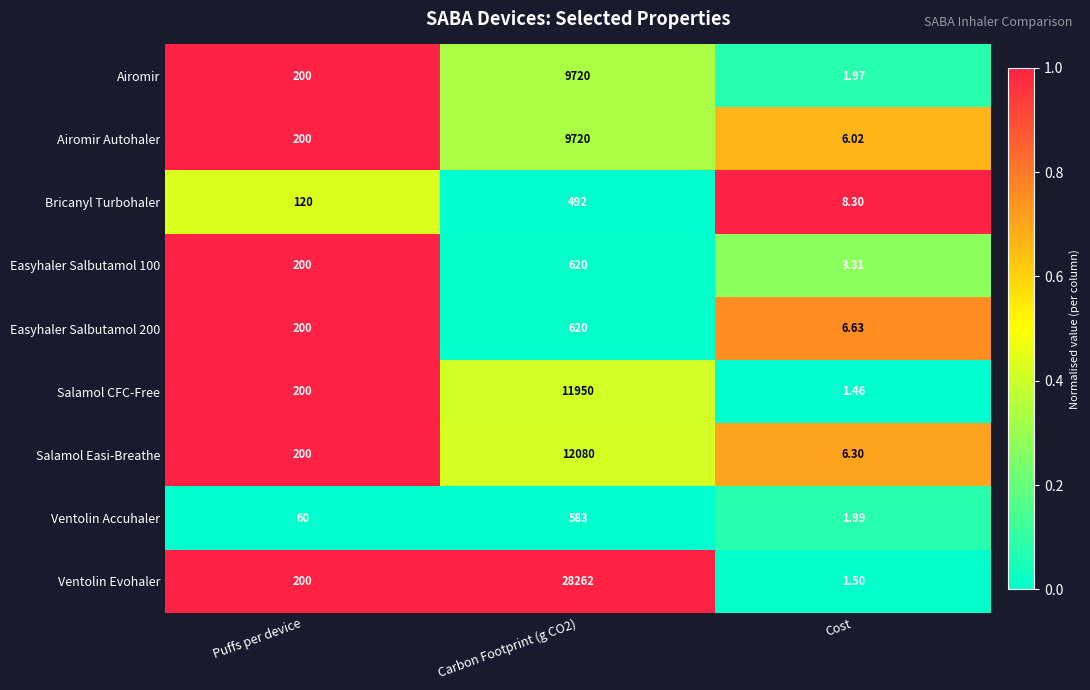

Which category has the lowest value across all series?

Cost